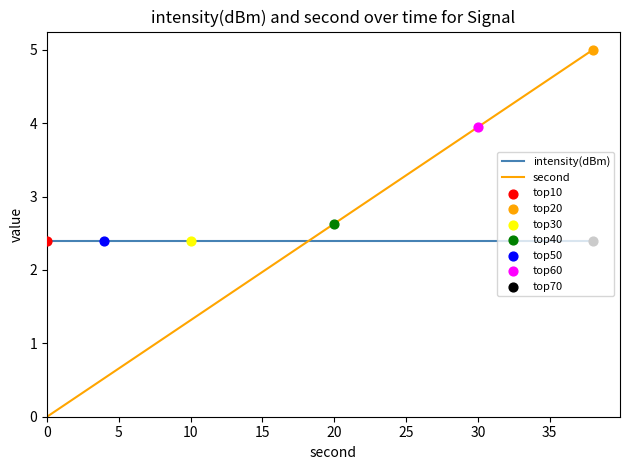

Which series has the largest total across all categories?

second